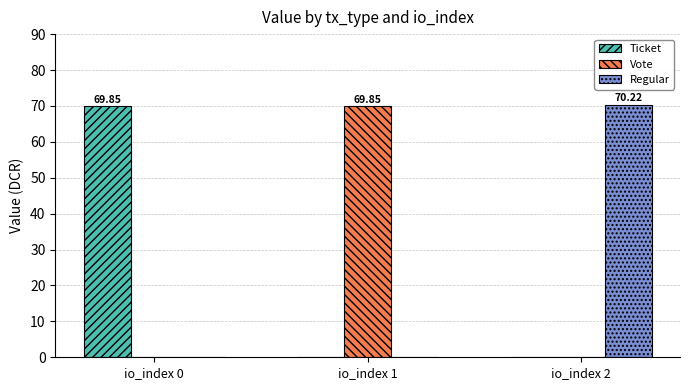

The Regular series shows 0.0 at io_index 0. True or false?

True